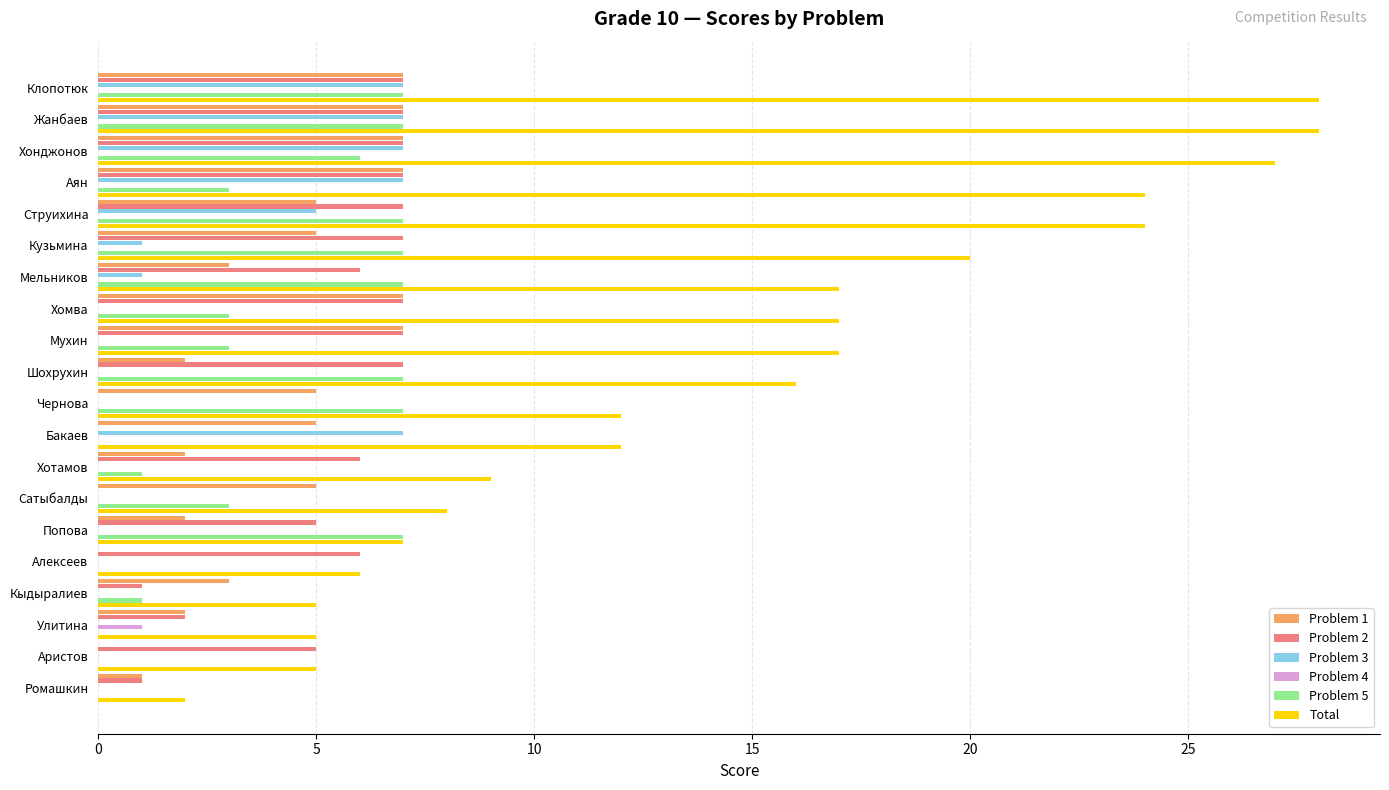

Which series changed the most between Шохрухин and Хотамов?

Total